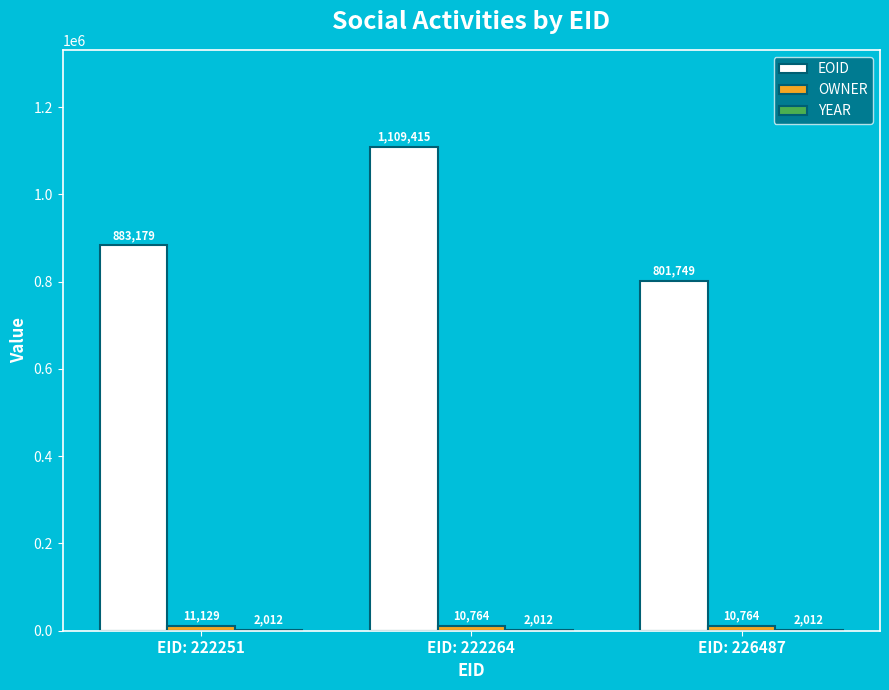

At which category is the sum across all series the highest?

EID: 222264